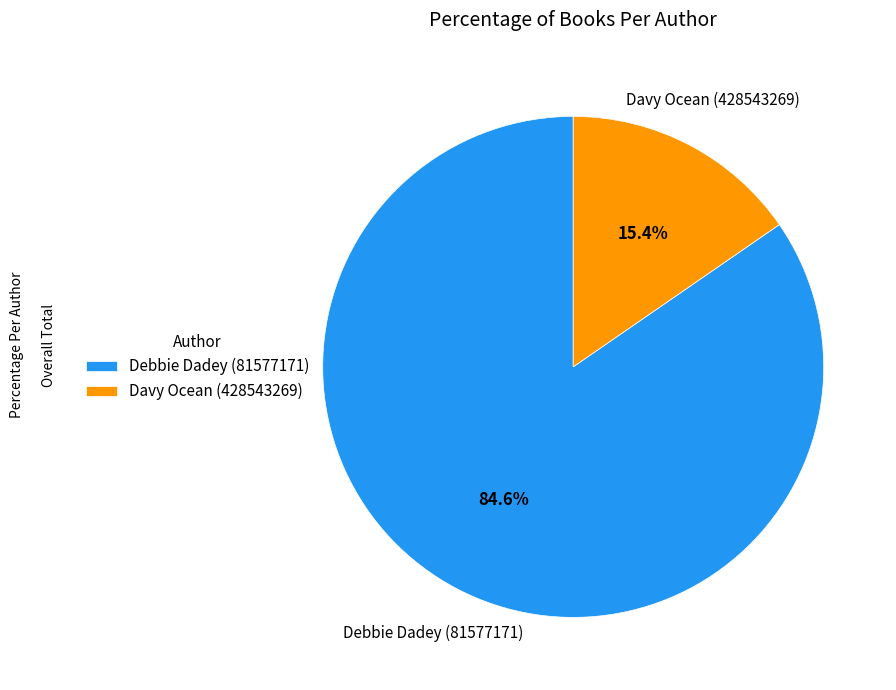

Do Debbie Dadey (81577171) and Davy Ocean (428543269) together represent more than half of the pie?

Yes